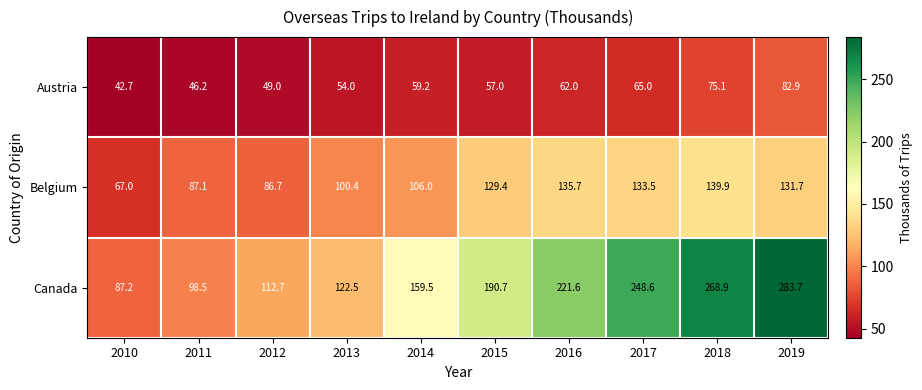

What is the sum of all Belgium values?

1117.4